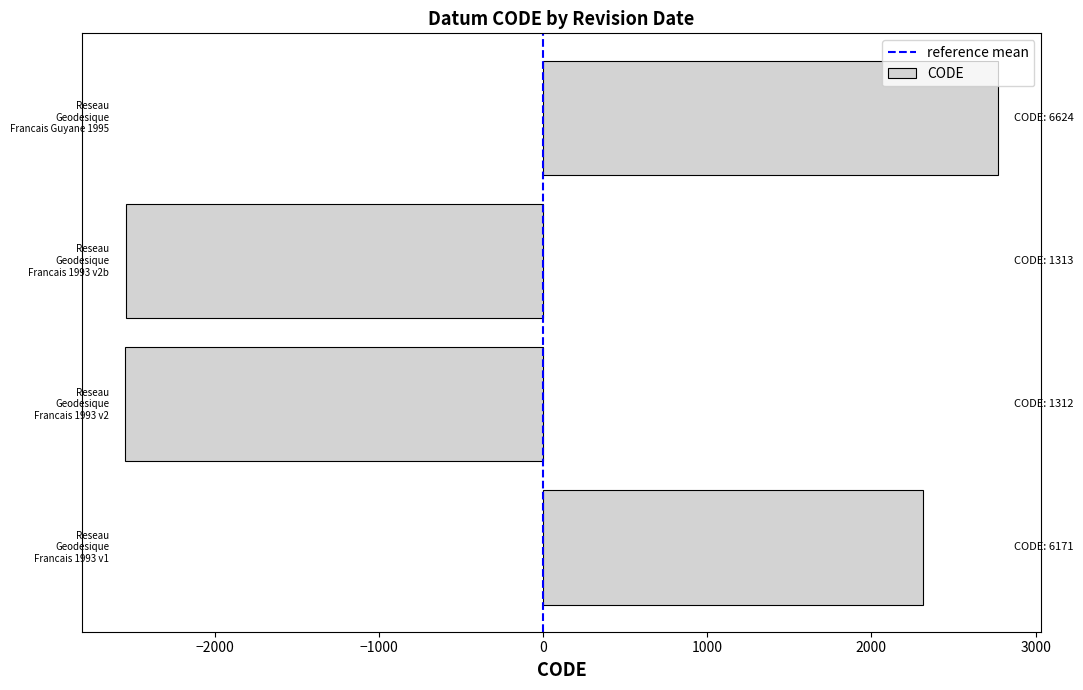

What is the maximum value shown in the chart?

2769